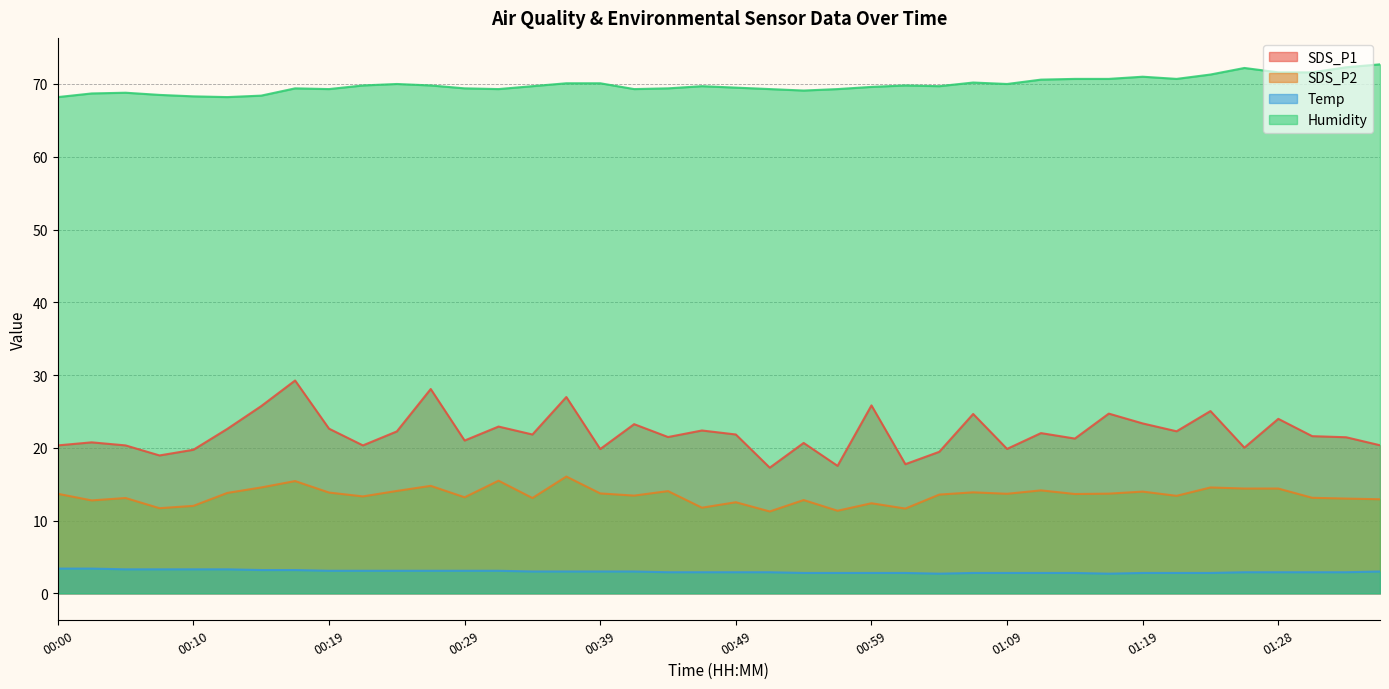

What is the approximate value of Temp at 01:09?

2.8